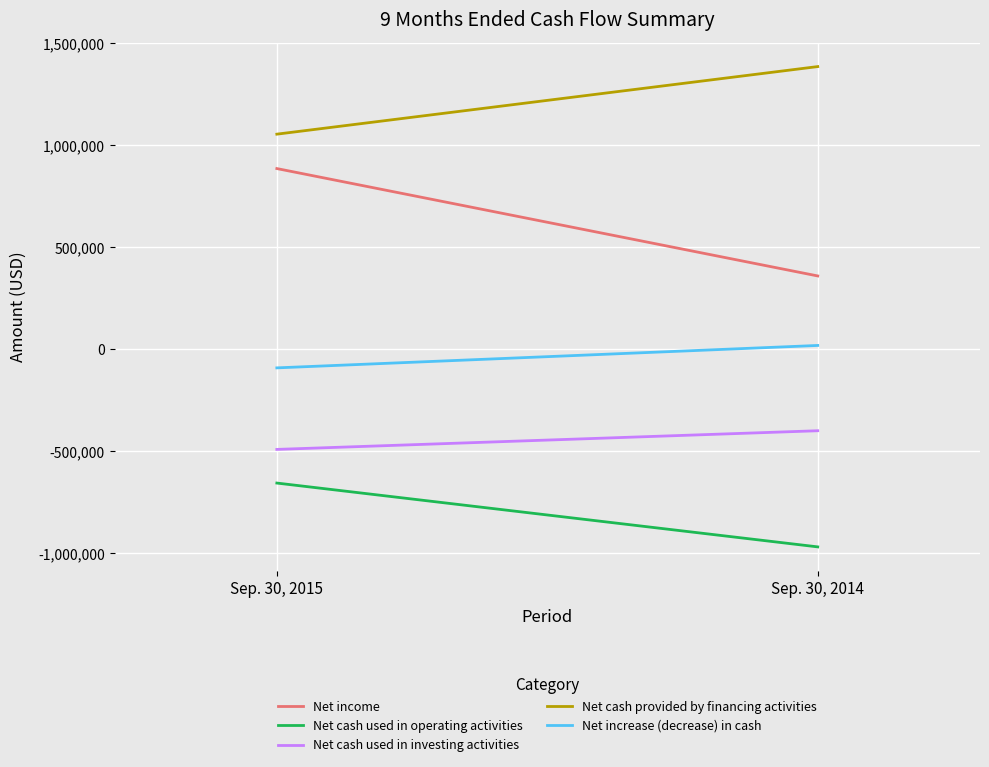

What value does the Net cash used in investing activities series have at Sep. 30, 2014, to the nearest 100?

-398800